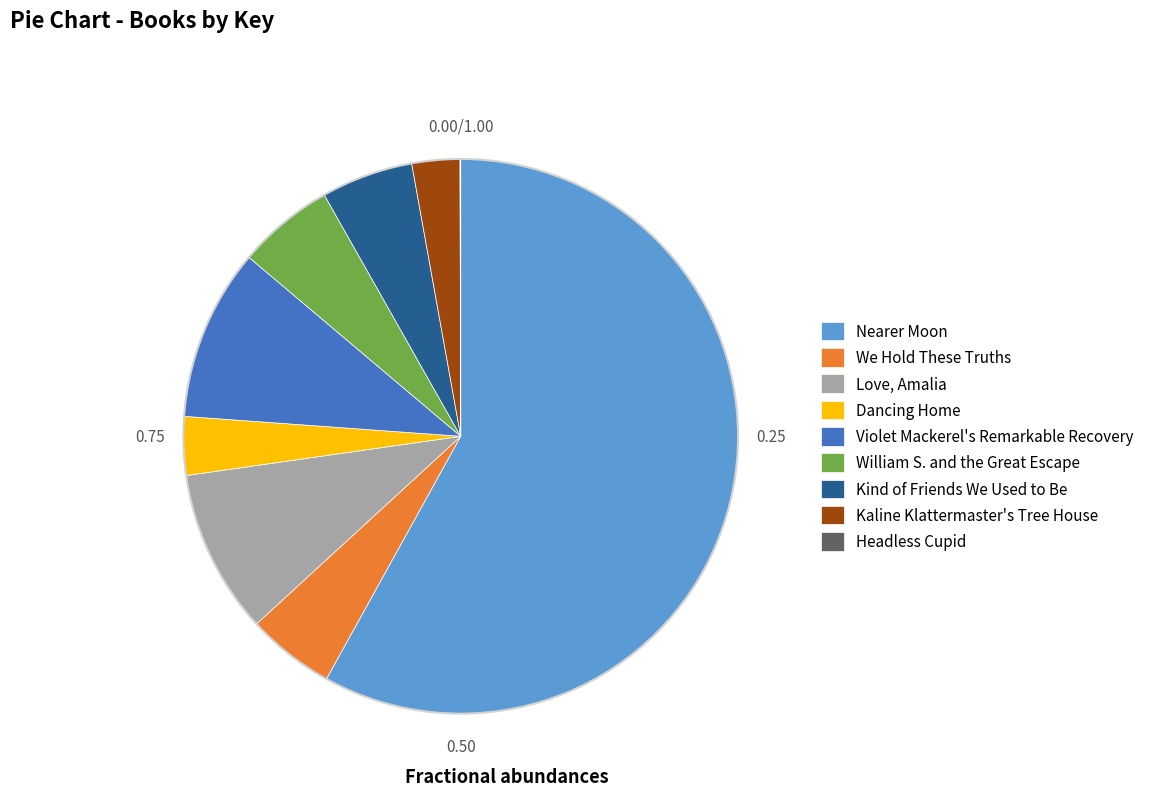

Is there any slice that represents more than half of the pie?

Yes